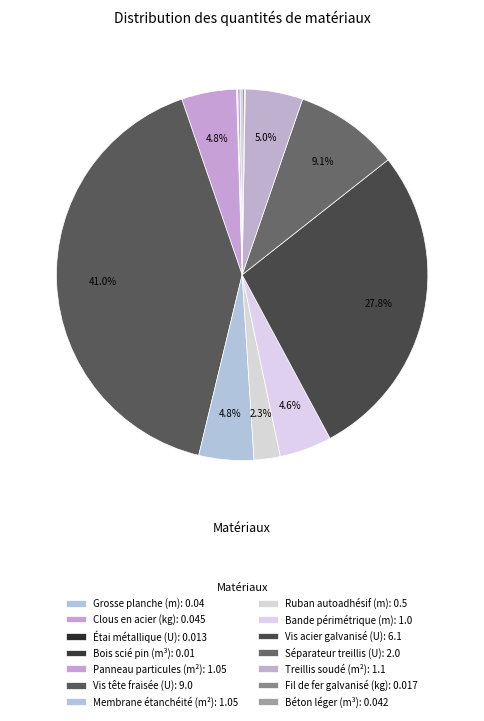

Rank the categories by value from lowest to highest.

m³, U, kg, m, m³, kg, m, m, m², m², m², U, U, U